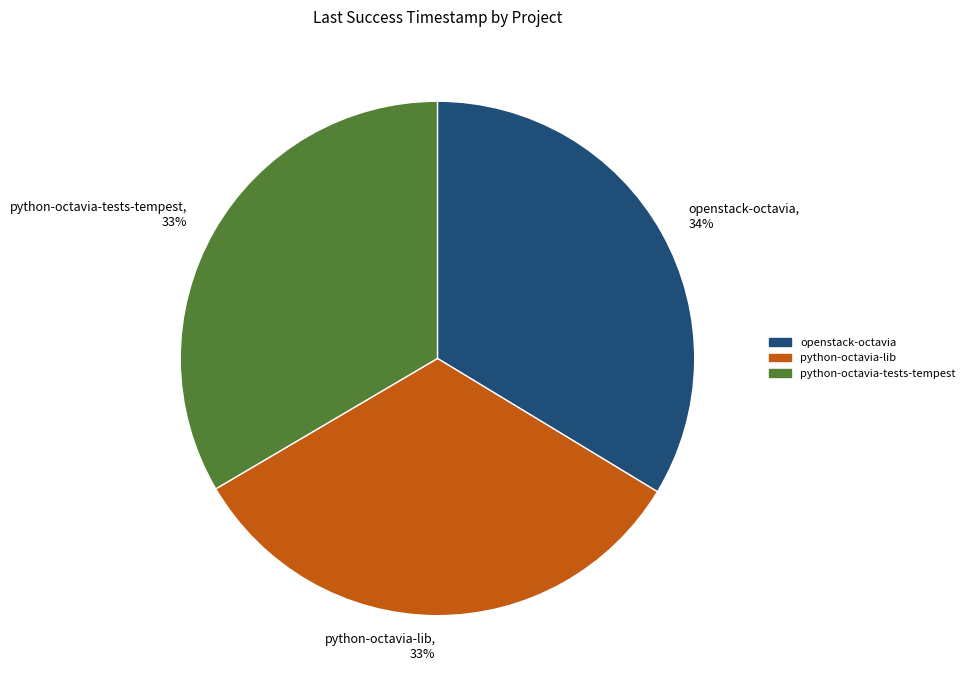

Is there any slice that represents more than half of the pie?

No